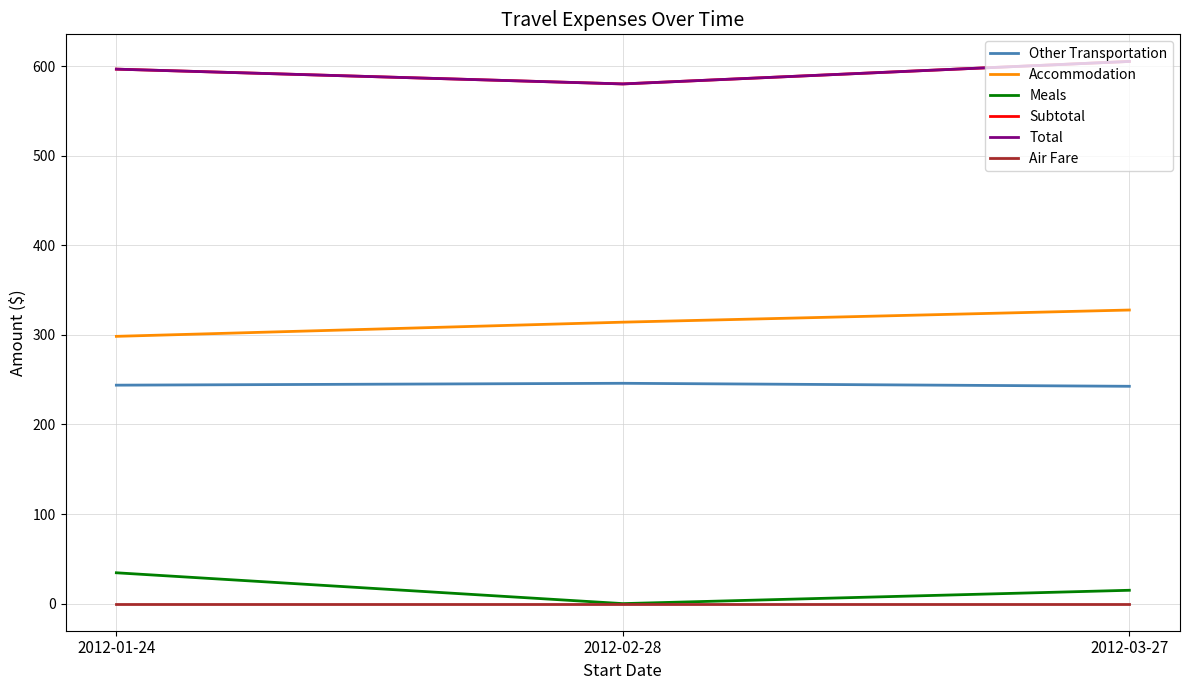

Does the chart have visible grid lines?

Yes